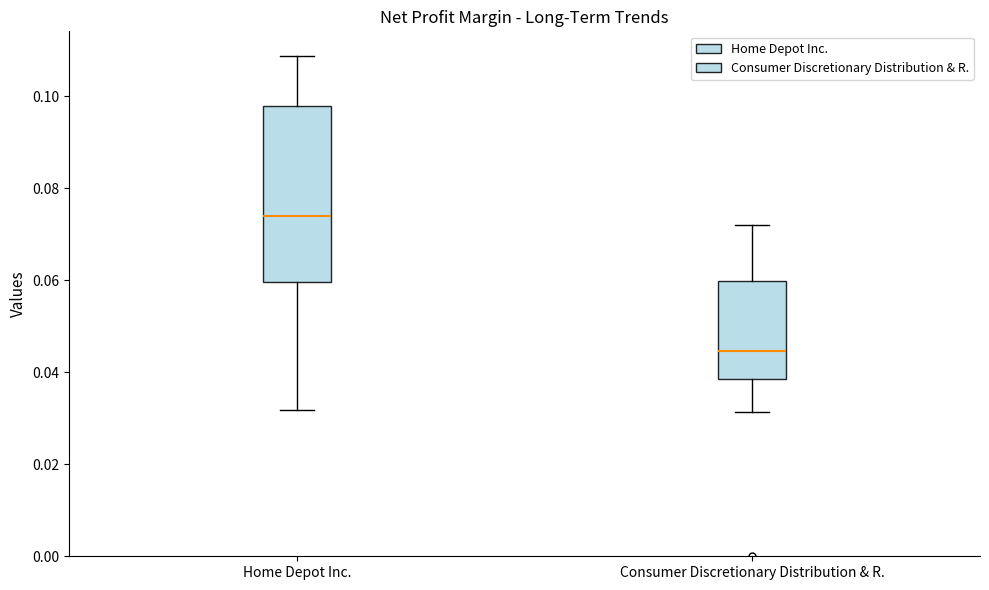

Which box is the tallest, from its lower edge to its upper edge?

Home Depot Inc.